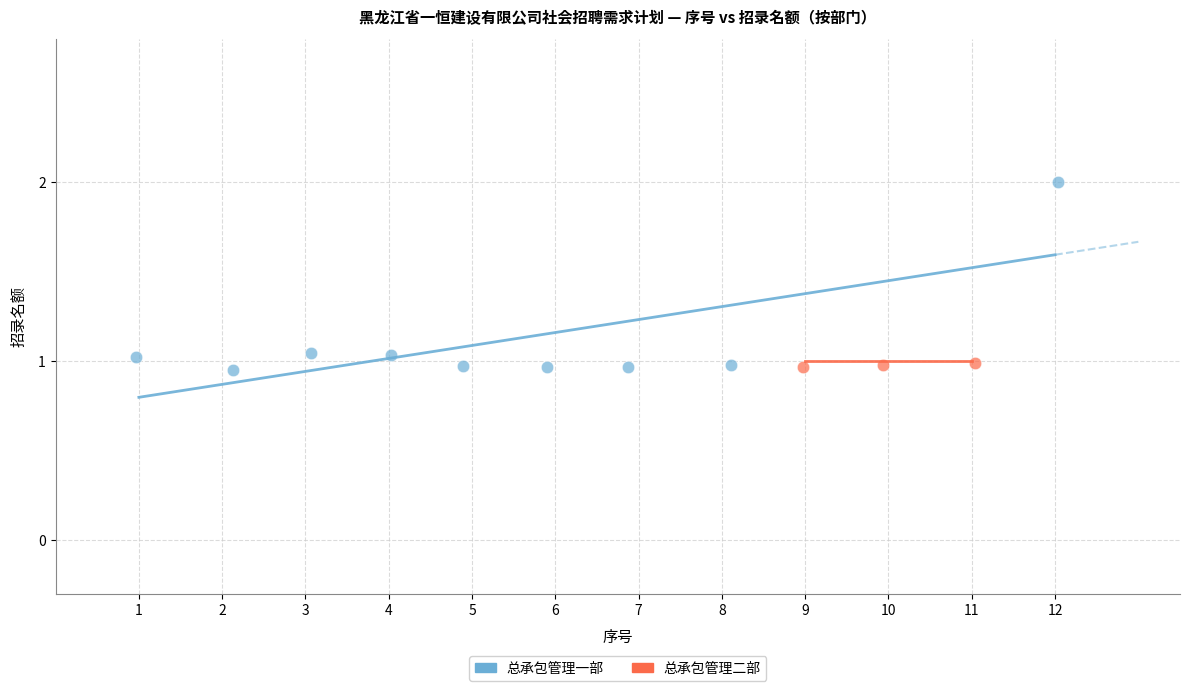

Which series has the widest spread of Y values?

总承包管理一部